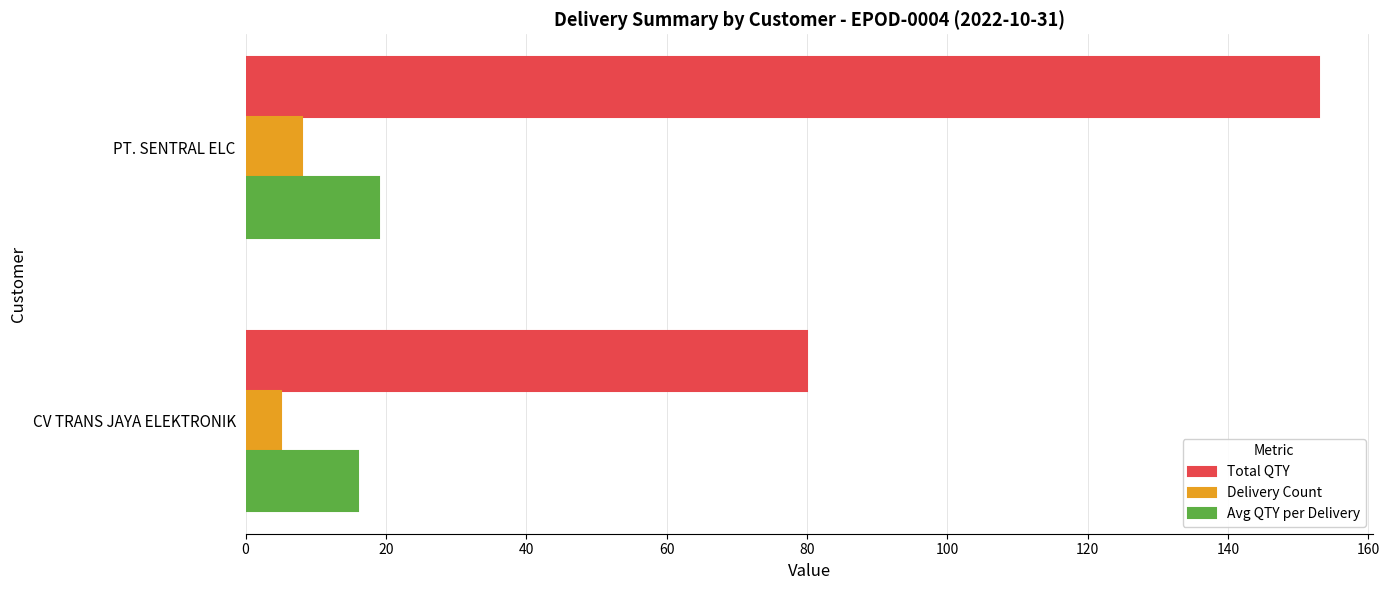

Is the value of Total QTY at CV TRANS JAYA ELEKTRONIK greater than the value of Delivery Count at PT. SENTRAL ELC?

Yes